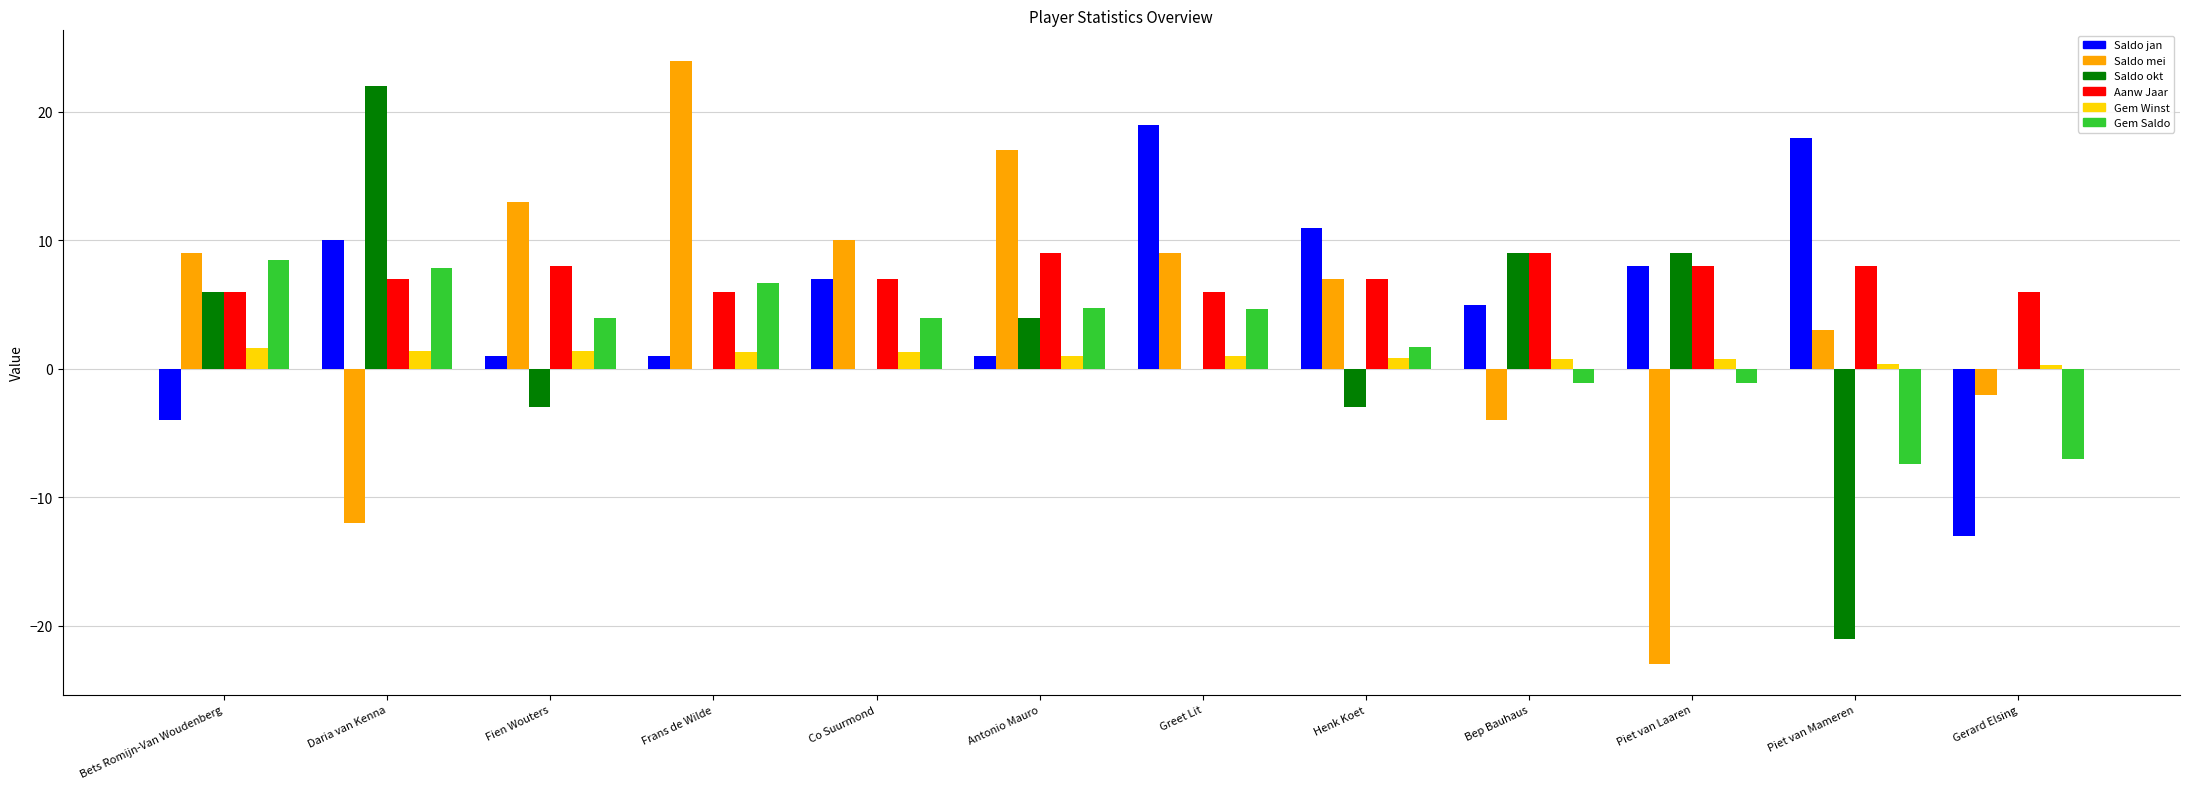

What is the total value across all series at Co Suurmond?

29.3